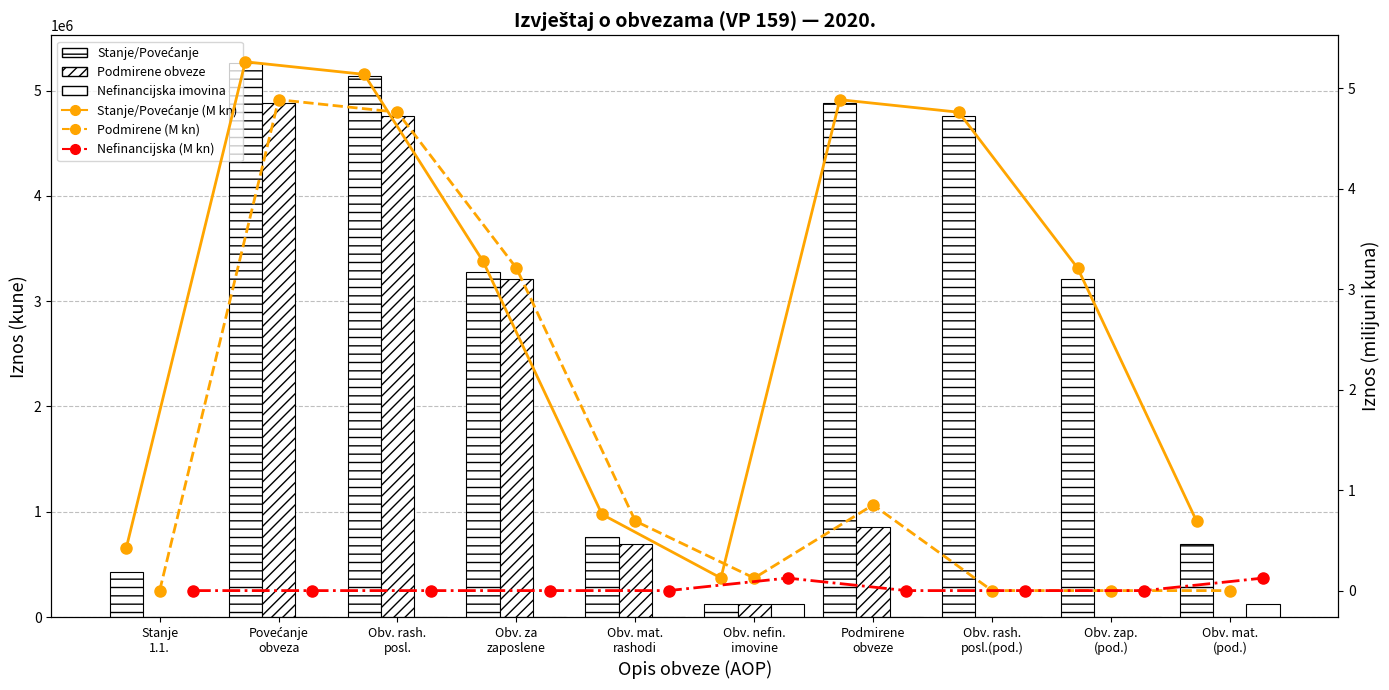

Which category has the highest value across all series?

Povećanje
obveza